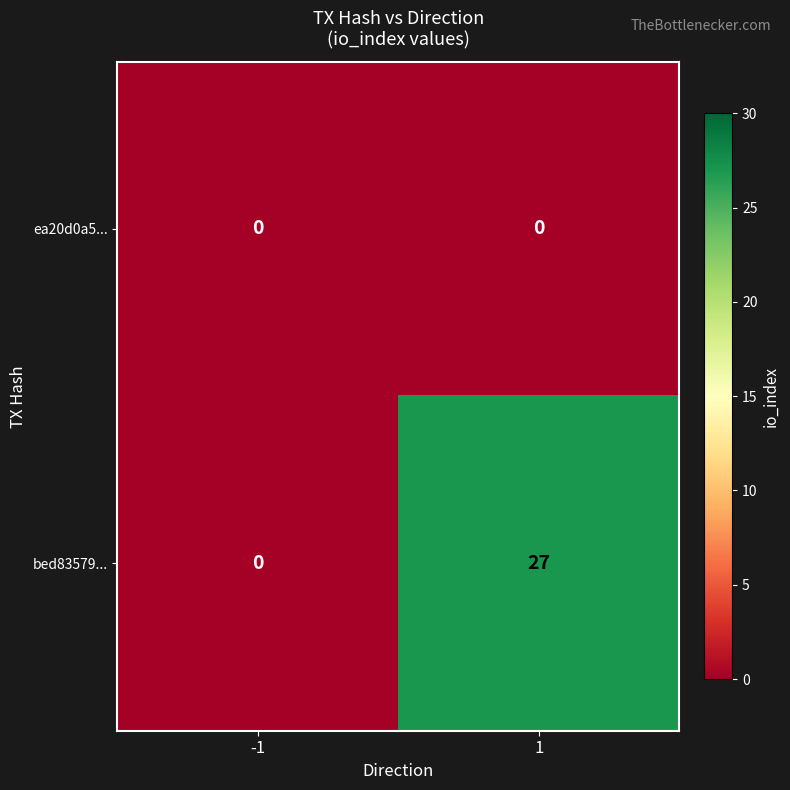

Which series has the largest range (max minus min)?

bed83579...